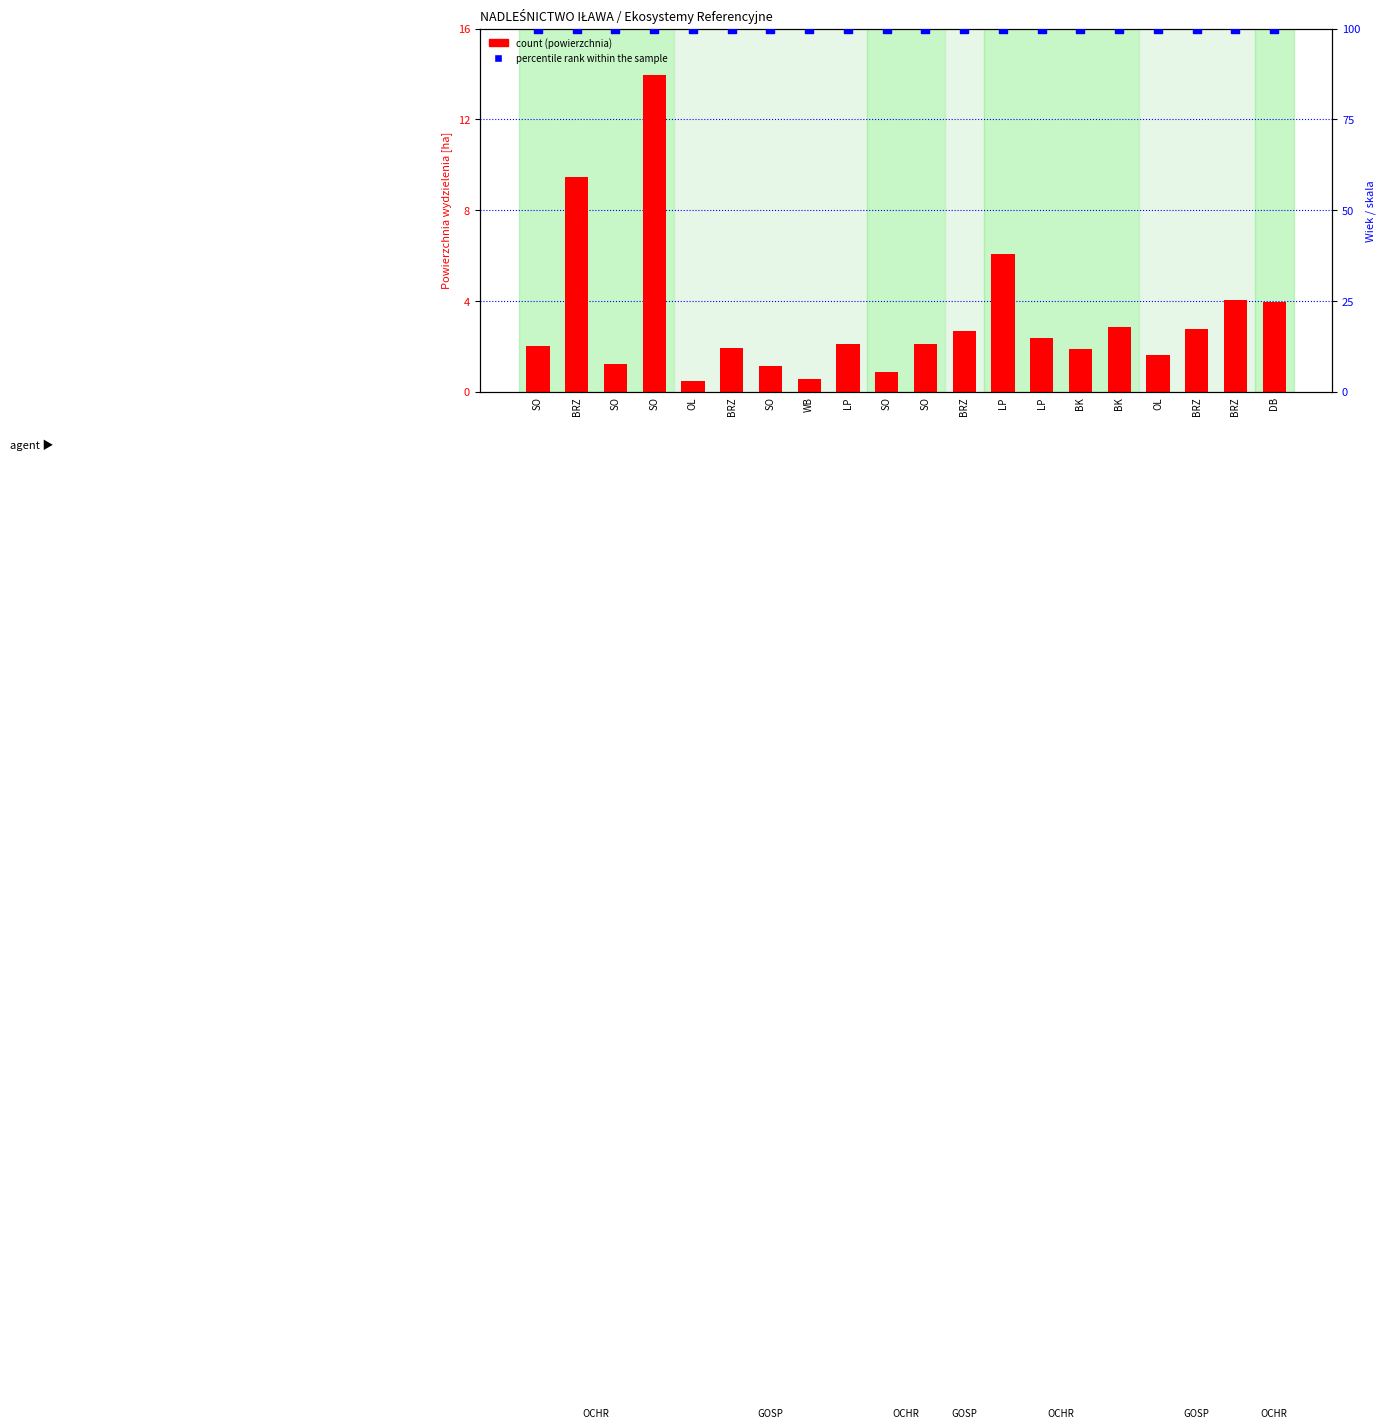

What are all the series names shown in the legend?

count, percentile rank within the sample